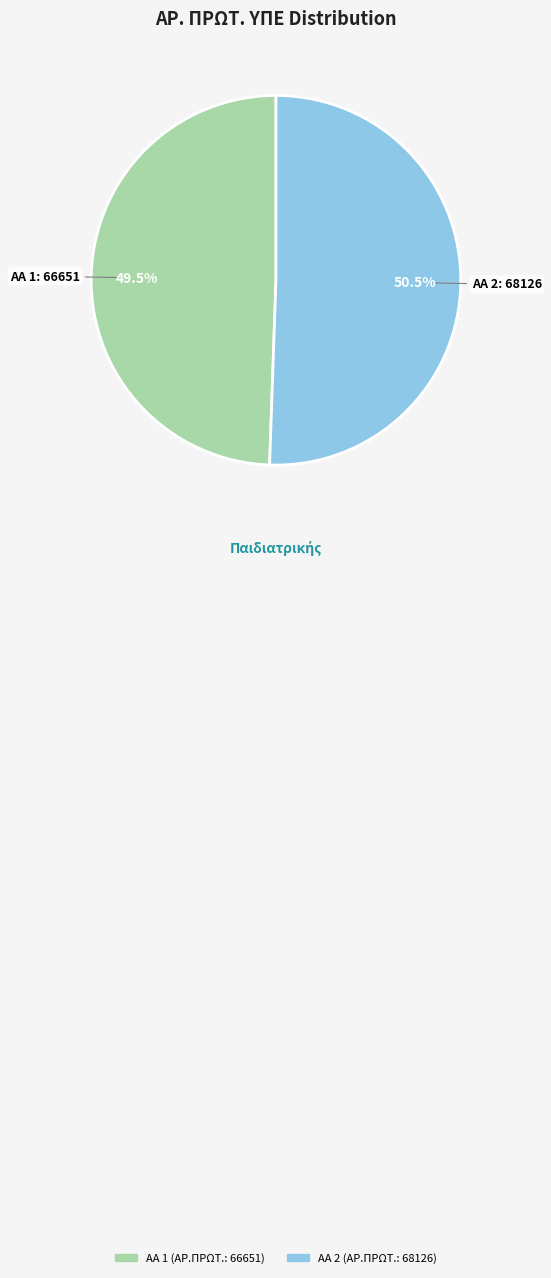

Does any single category account for the majority?

Yes